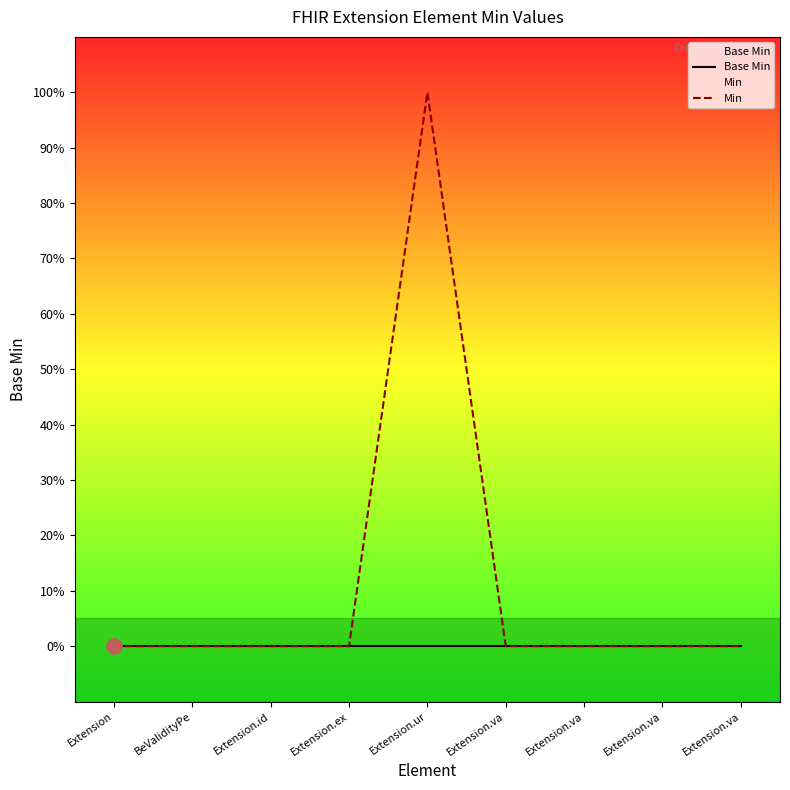

At which category is the sum across all series the highest?

Extension.ur